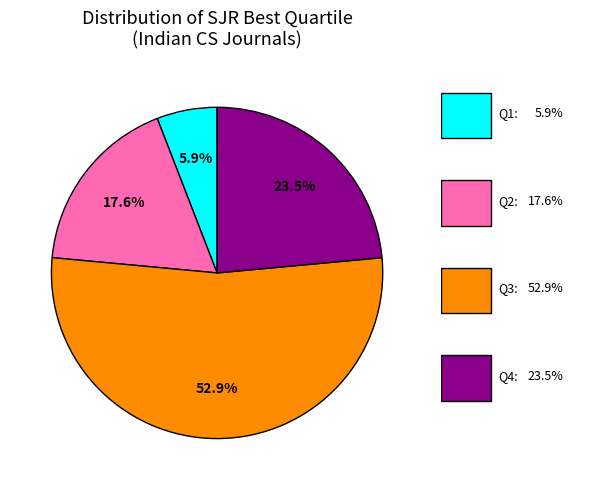

Is there a majority slice in this chart?

Yes